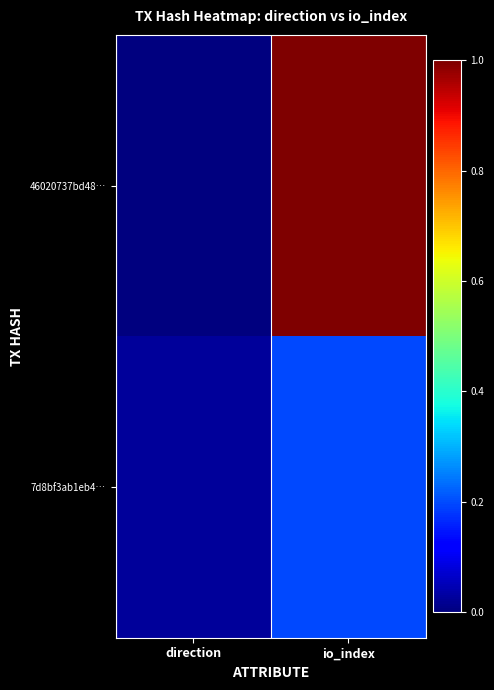

At which category is the sum across all series the highest?

io_index